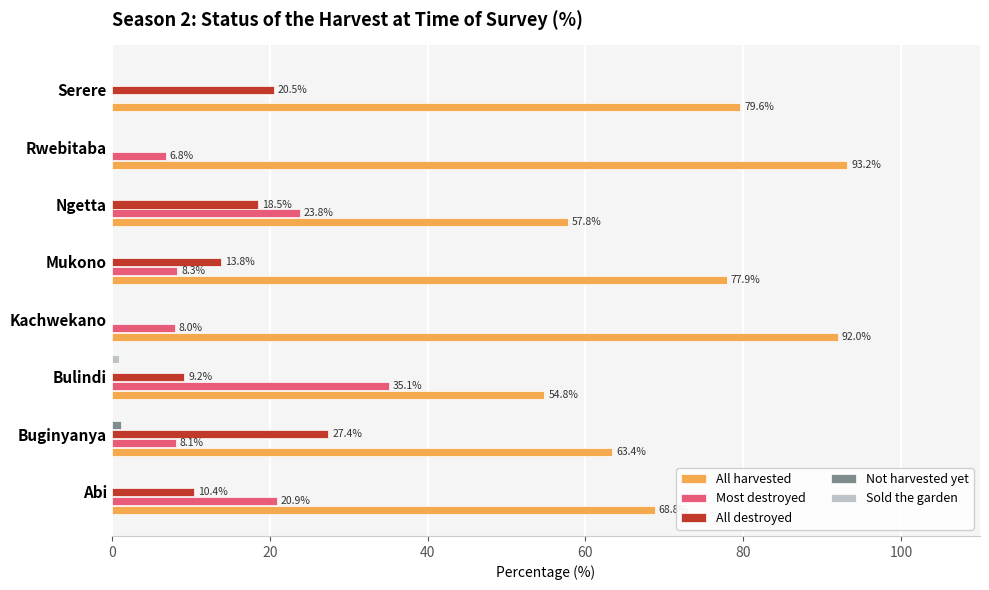

Between Abi and Rwebitaba, which series saw the biggest shift?

All harvested